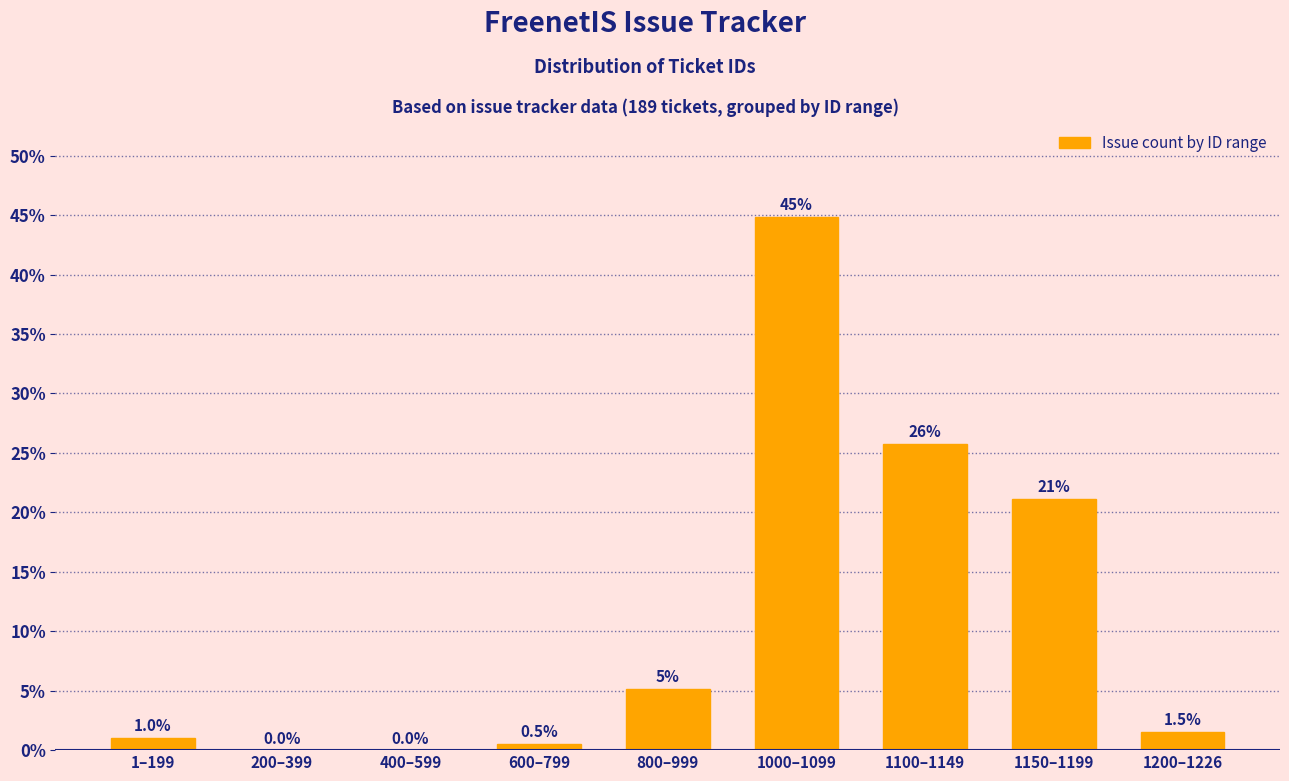

What is the ratio of the value at 600–799 to the value at 1200–1226?

0.3